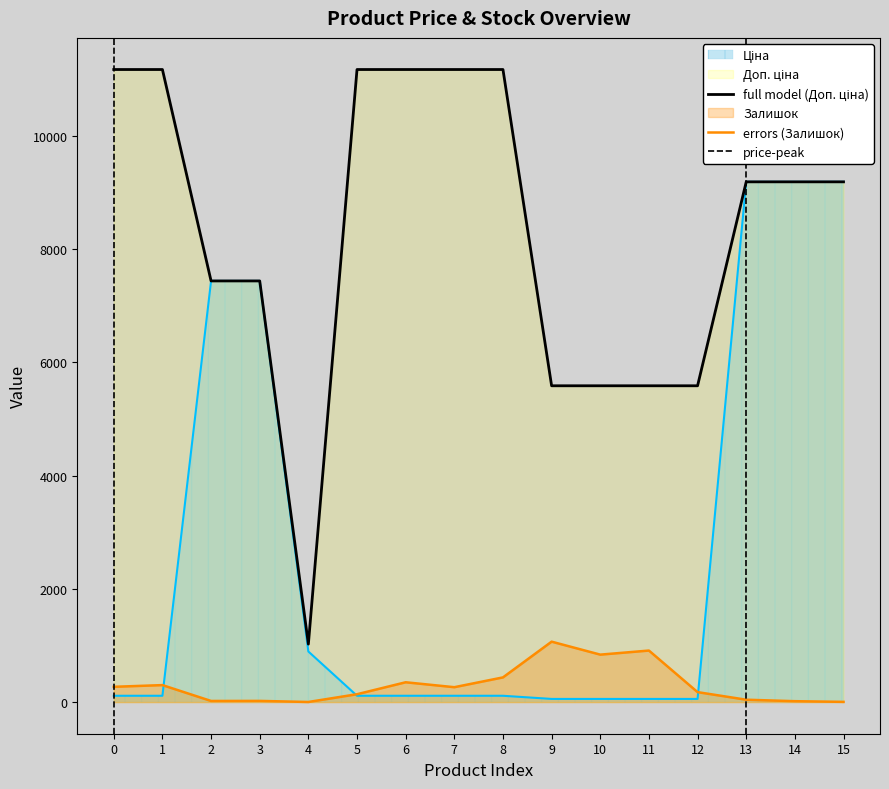

How many data points does each series have?

16